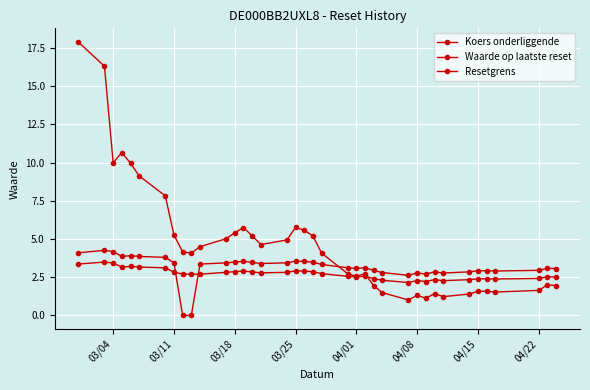

The value of Waarde op laatste reset at 13 is 2.8. True or false?

False